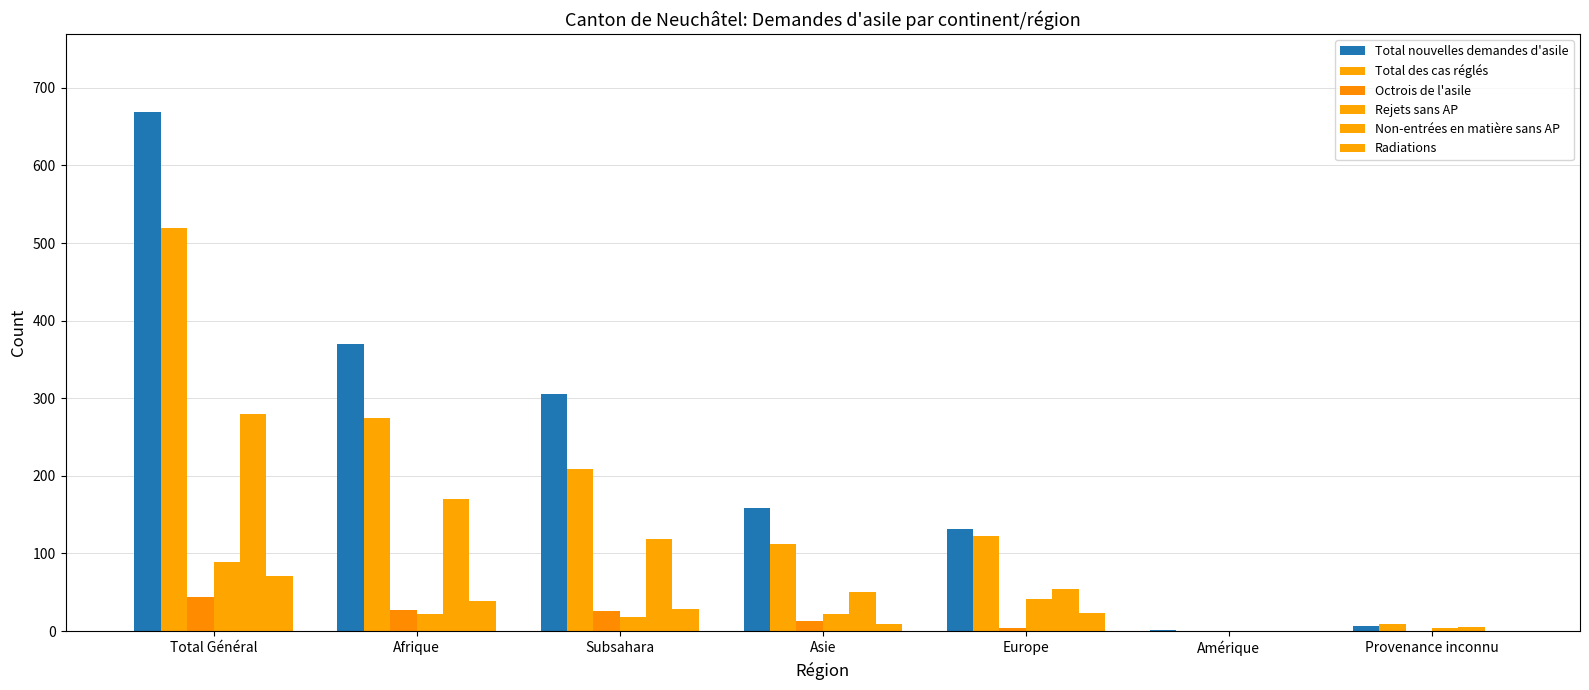

At how many categories does at least one series exceed 303?

3